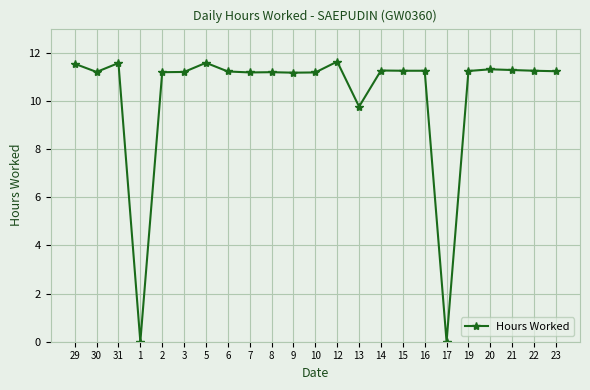

What is the maximum value shown in the chart?

11.6